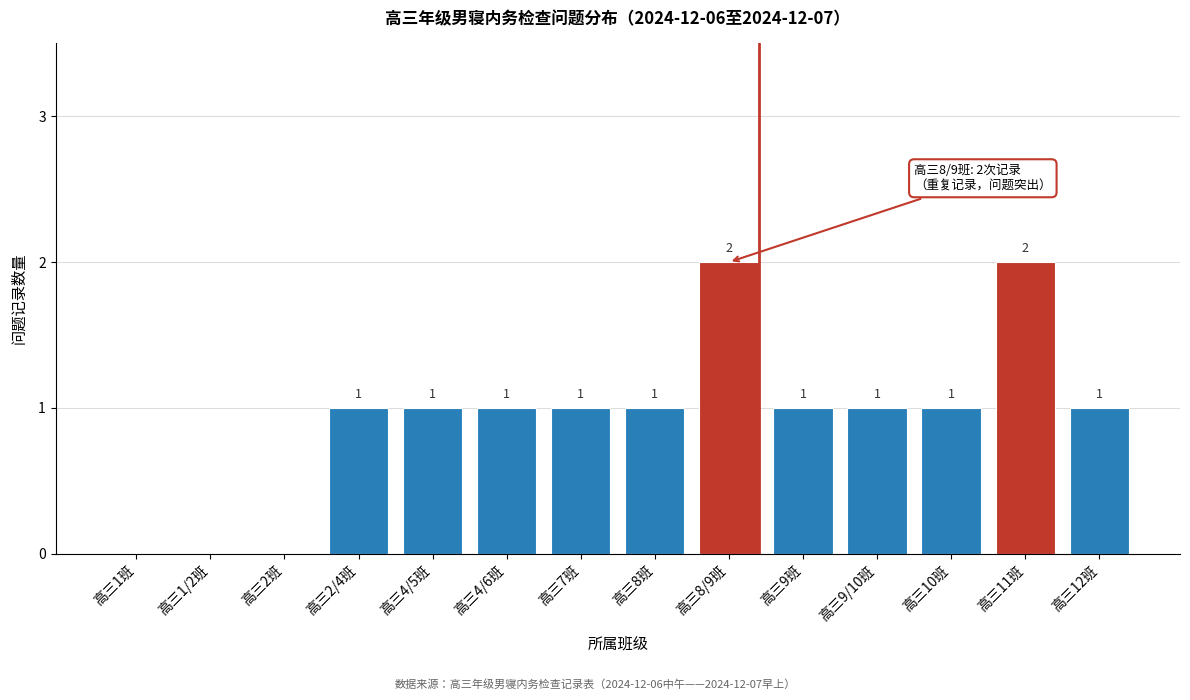

Reading left to right, what are all the values shown in this chart?

高三1班=0	高三1/2班=0	高三2班=0	高三2/4班=1	高三4/5班=1	高三4/6班=1	高三7班=1	高三8班=1	高三8/9班=2	高三9班=1	高三9/10班=1	高三10班=1	高三11班=2	高三12班=1